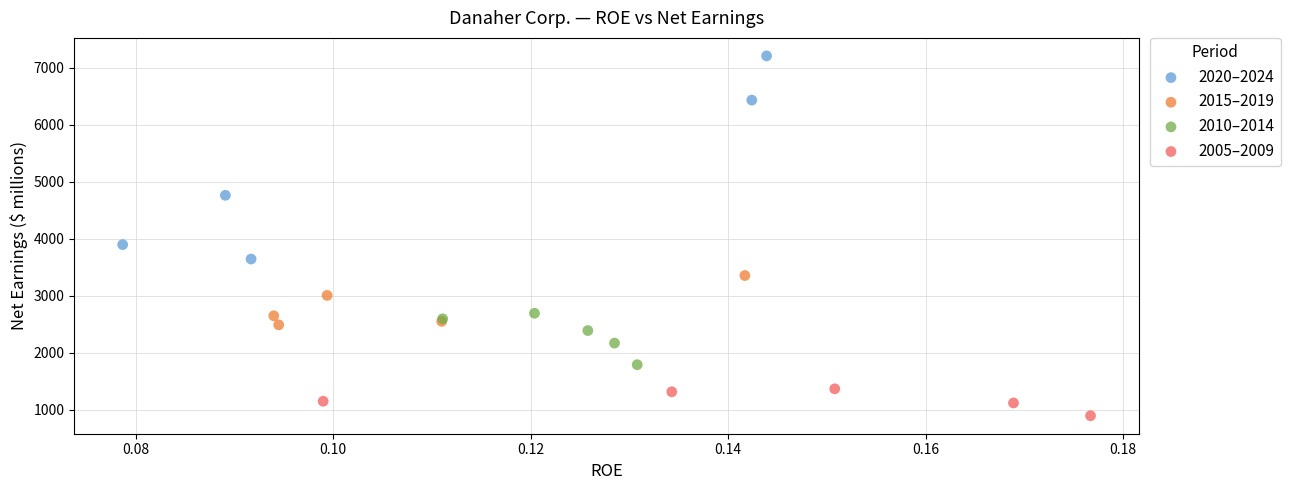

What are all the series names shown in the legend?

2020–2024, 2015–2019, 2010–2014, 2005–2009